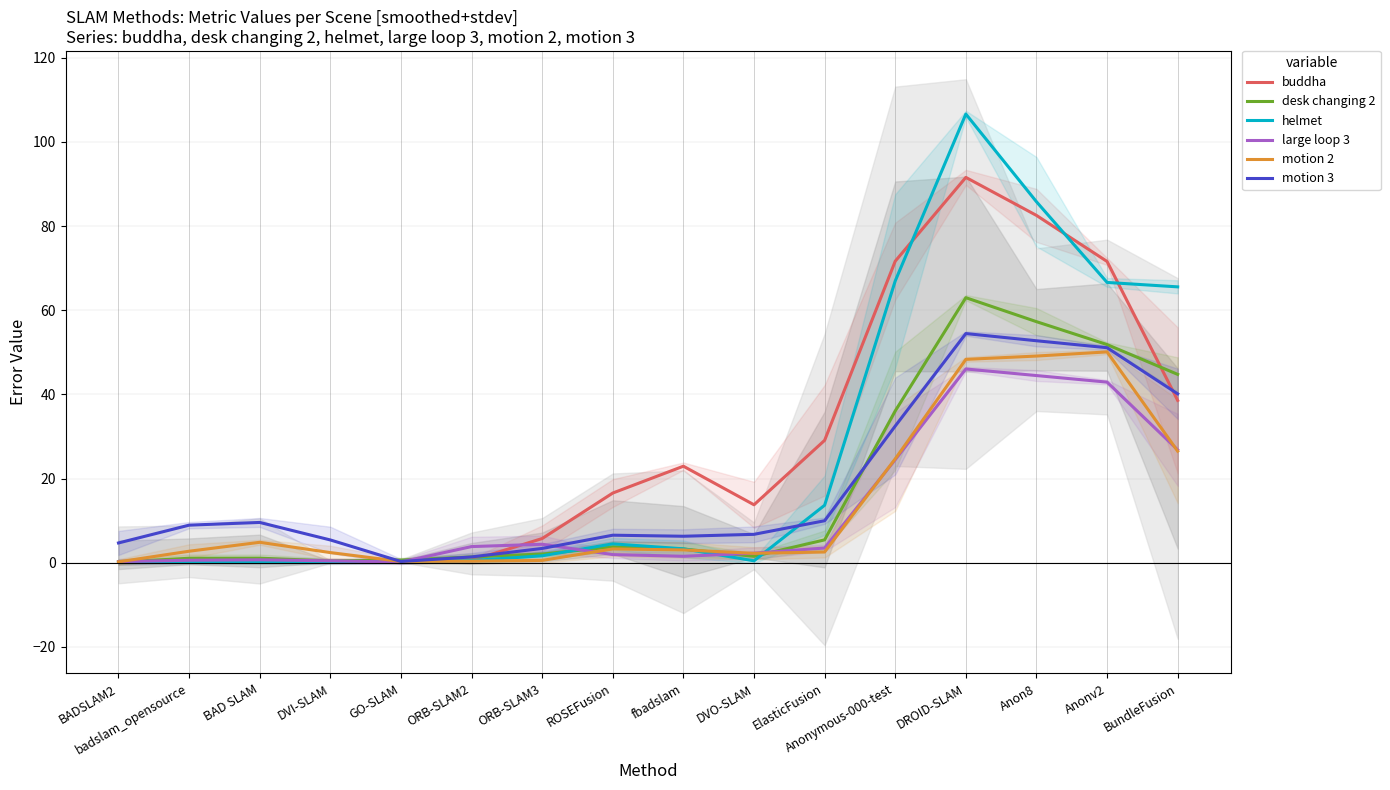

At which label is buddha closest to 45?

BundleFusion